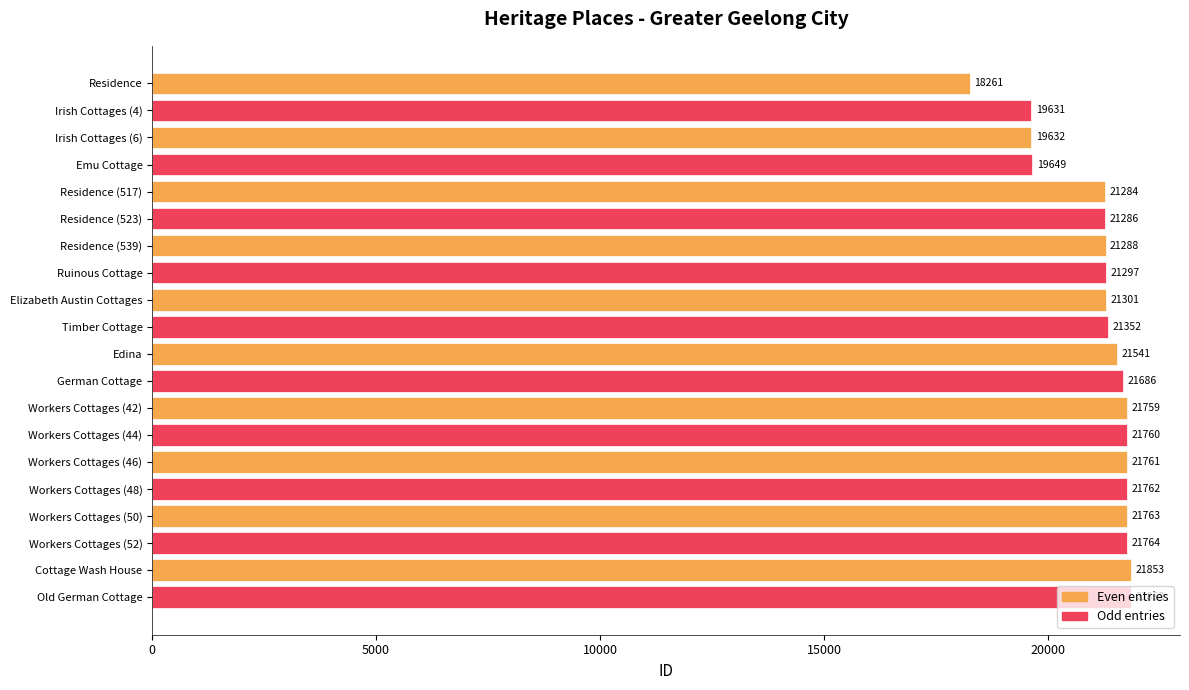

Rank the categories by value from highest to lowest.

Old German Cottage, Cottage Wash House, Workers Cottages (52), Workers Cottages (50), Workers Cottages (48), Workers Cottages (46), Workers Cottages (44), Workers Cottages (42), German Cottage, Edina, Timber Cottage, Elizabeth Austin Cottages, Ruinous Cottage, Residence (539), Residence (523), Residence (517), Emu Cottage, Irish Cottages (6), Irish Cottages (4), Residence